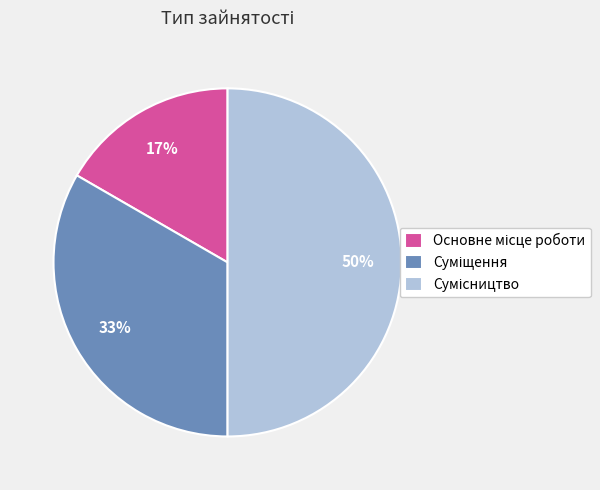

To the nearest percent, what is the difference between the largest and smallest slice percentages?

33%